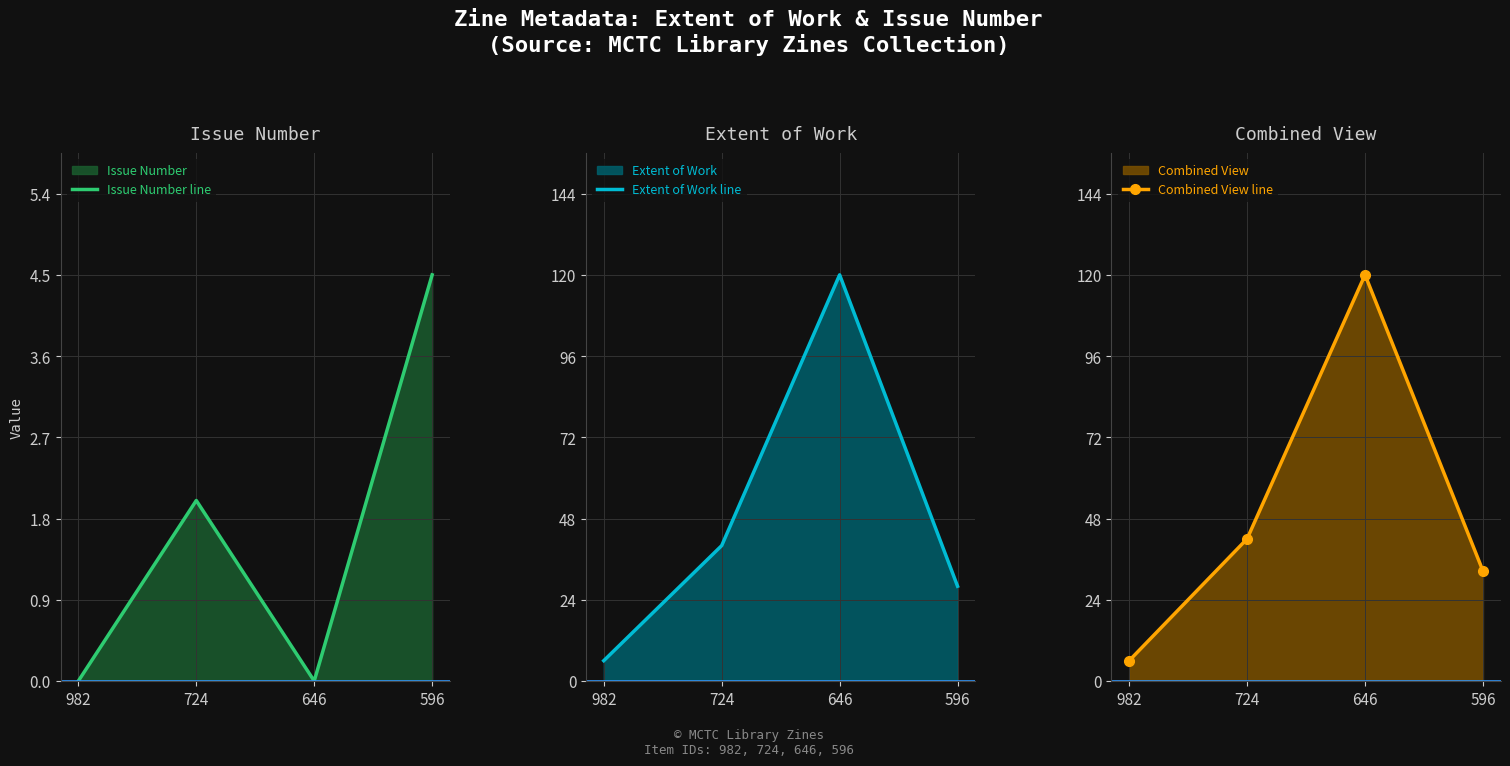

How many lines are shown in the chart?

3